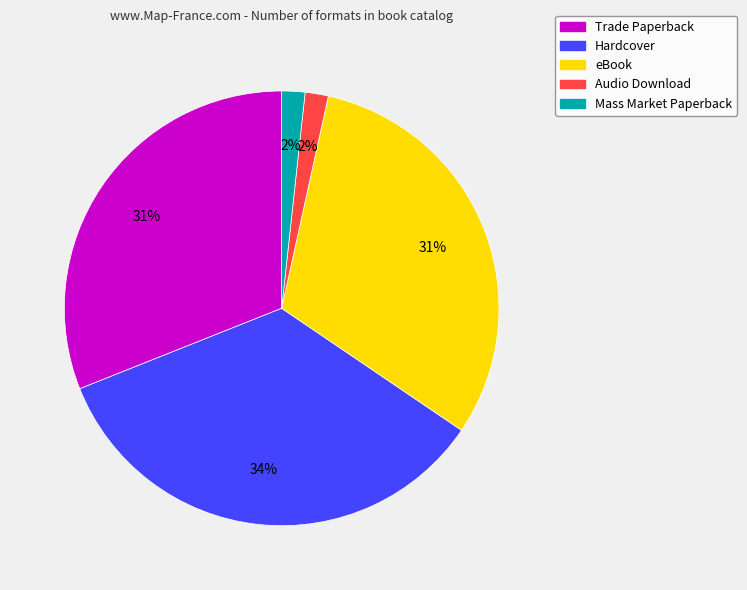

Which category has the biggest portion of the pie?

Hardcover